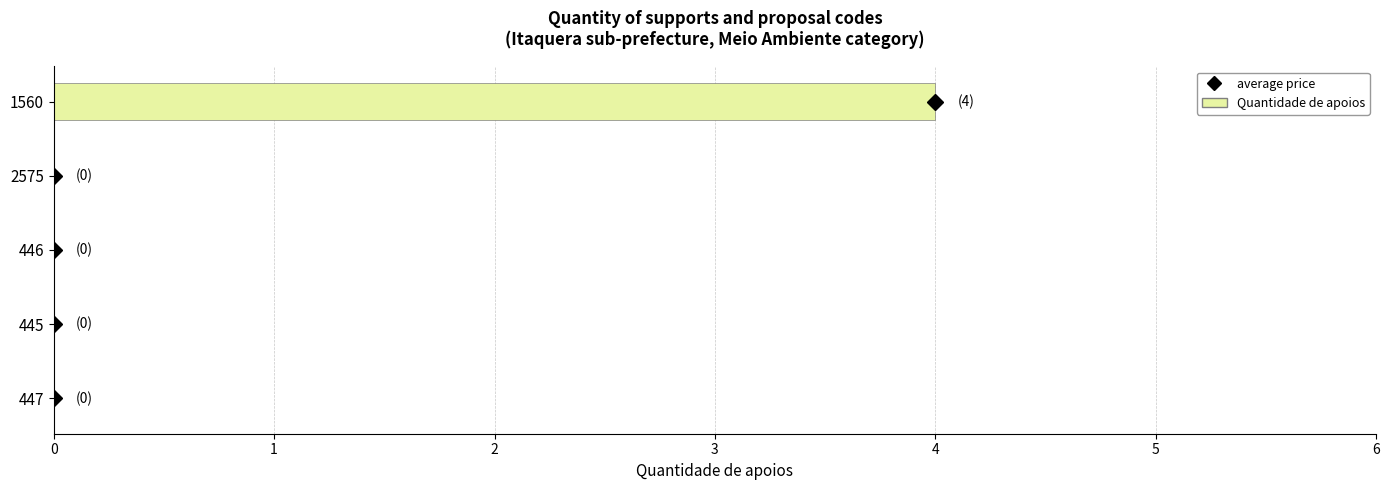

Which has a higher value, 2575 or 1560?

1560